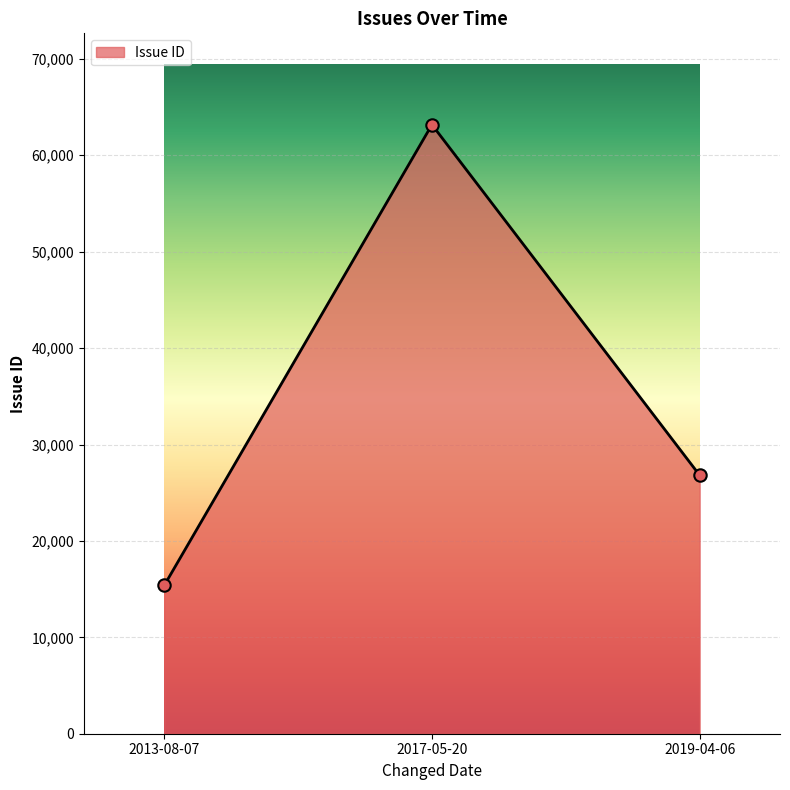

What is the change in value from 2013-08-07 to 2017-05-20?

+47796